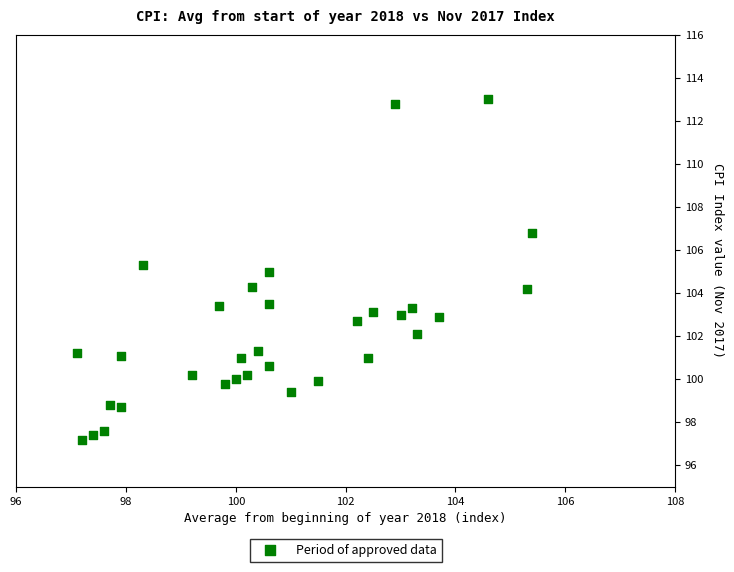

What is the range of X values (max minus min)?

8.3